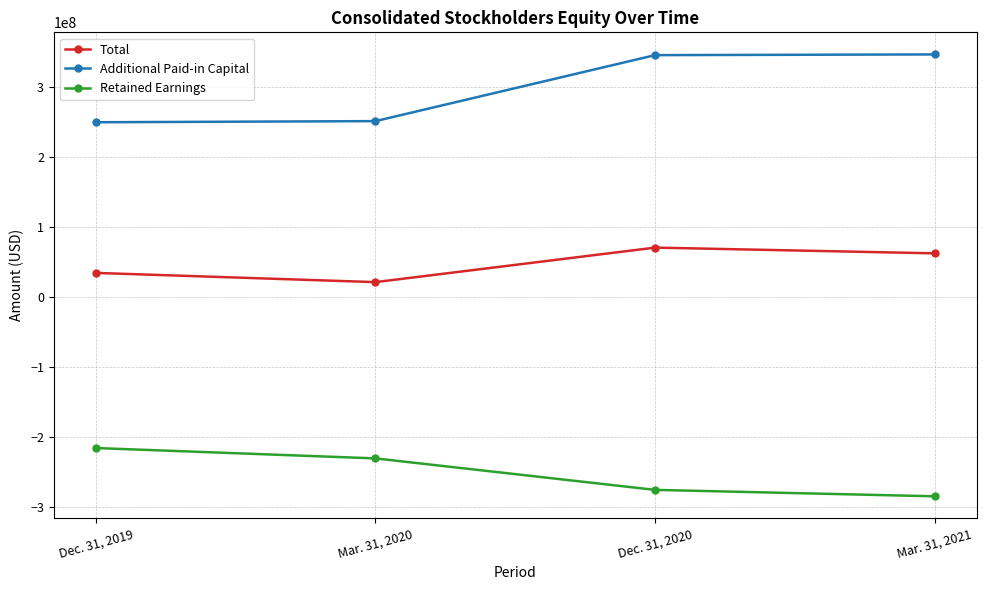

Read the Retained Earnings value at Dec. 31, 2019.

-215239450